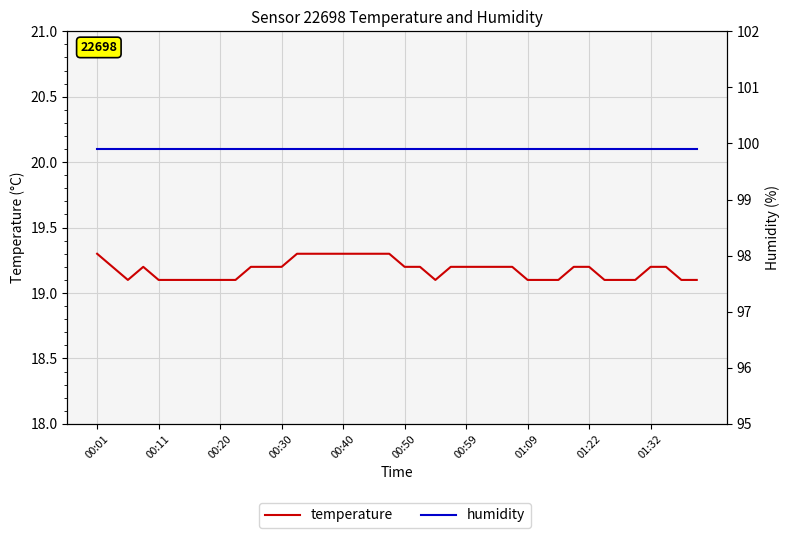

Where is temperature nearest to the value 19?

00:20